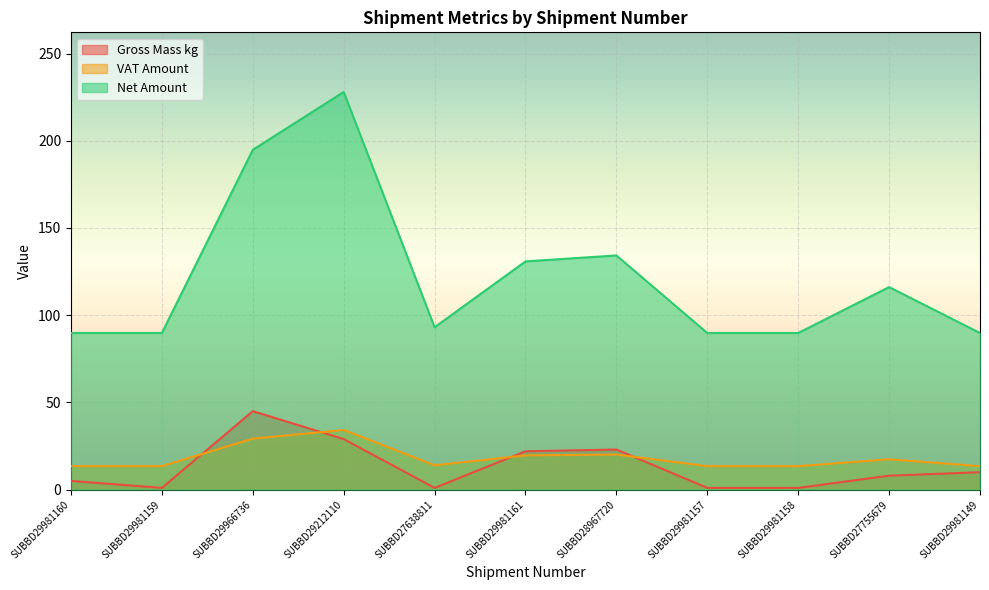

True or false: Net Amount has more than 0 points higher than both neighbors.

True